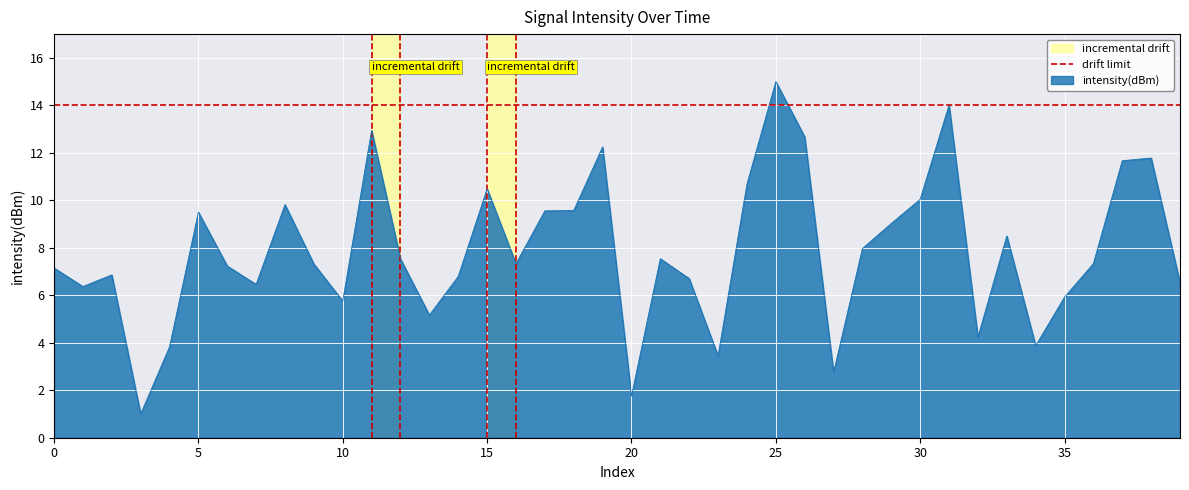

Is it true that intensity(dBm) equals 10.5 at 15?

True